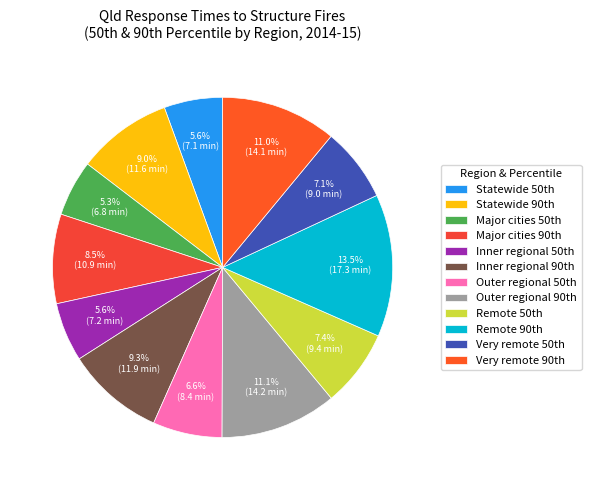

Rank the categories by value from lowest to highest.

Major cities 50th, Statewide 50th, Inner regional 50th, Outer regional 50th, Very remote 50th, Remote 50th, Major cities 90th, Statewide 90th, Inner regional 90th, Very remote 90th, Outer regional 90th, Remote 90th